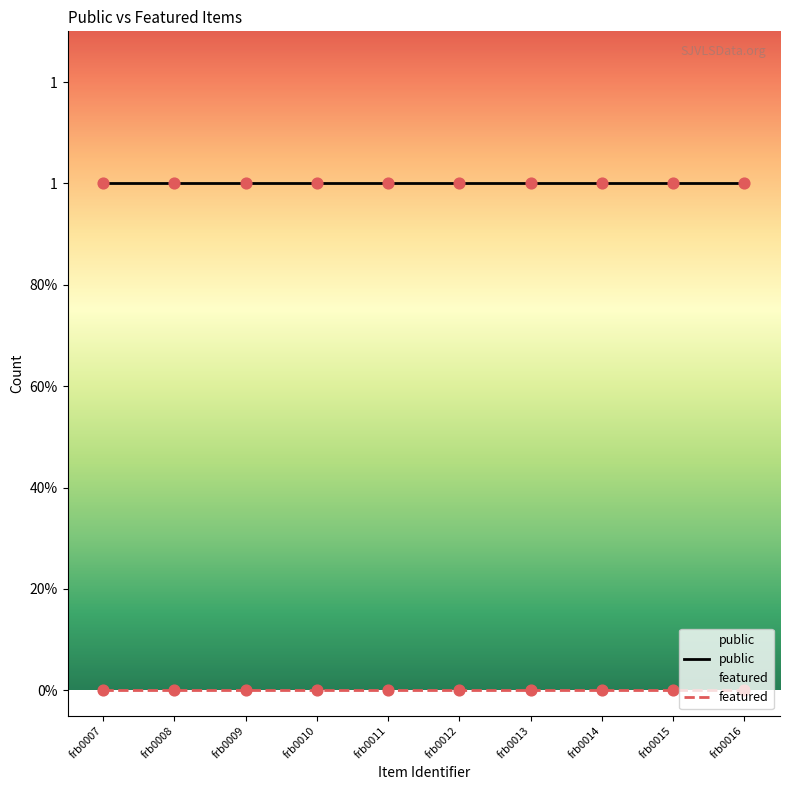

Is the value of featured at frb0011 greater than the value of public at frb0012?

No